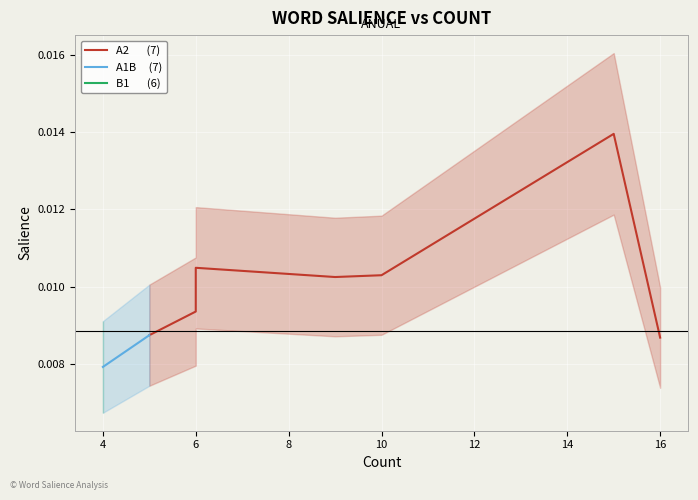

Count the values in the range 0 to 1.

20